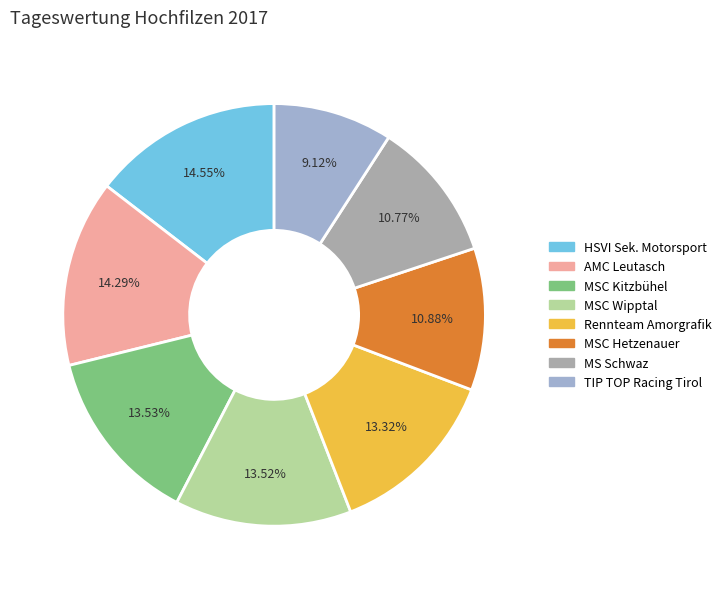

To the nearest percent, what portion does MSC Kitzbühel represent?

14%